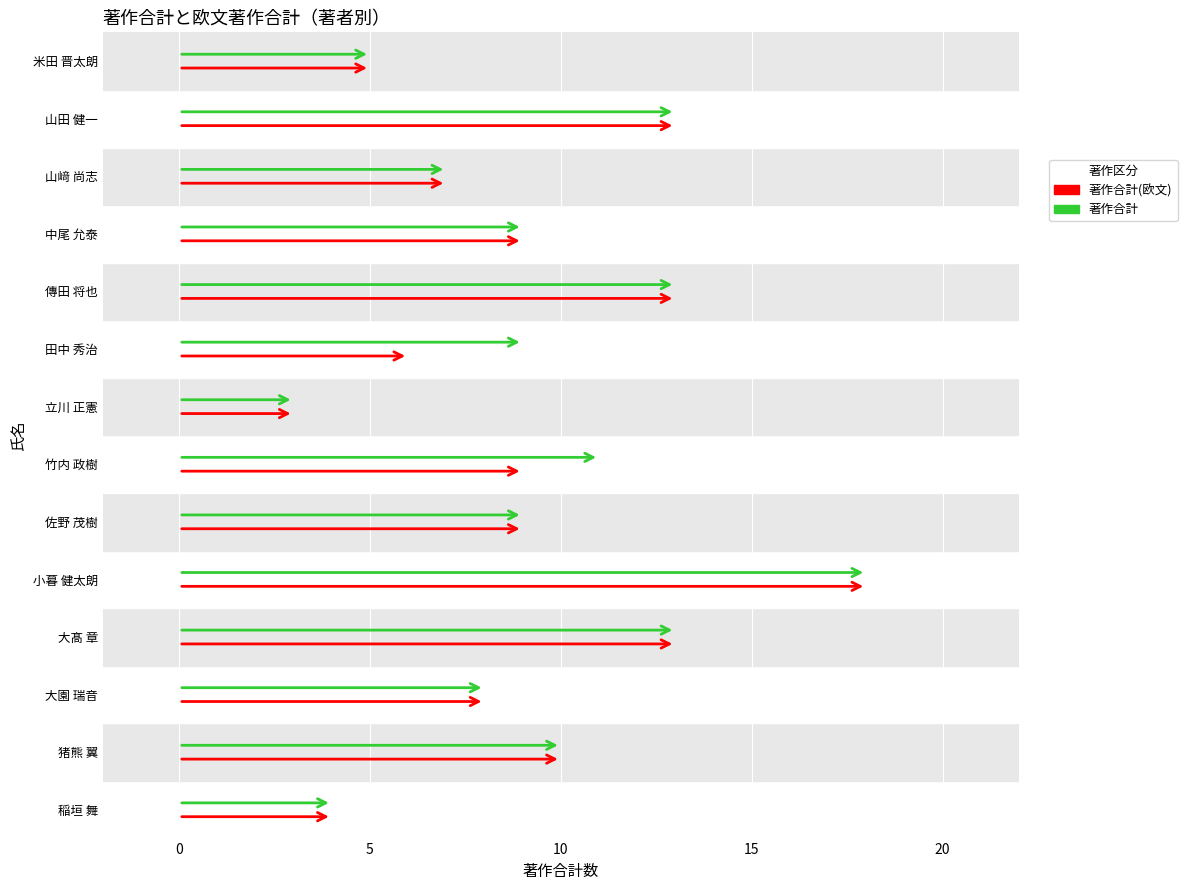

What is the difference between the maximum and minimum values in the 著作合計(欧文) series?

15